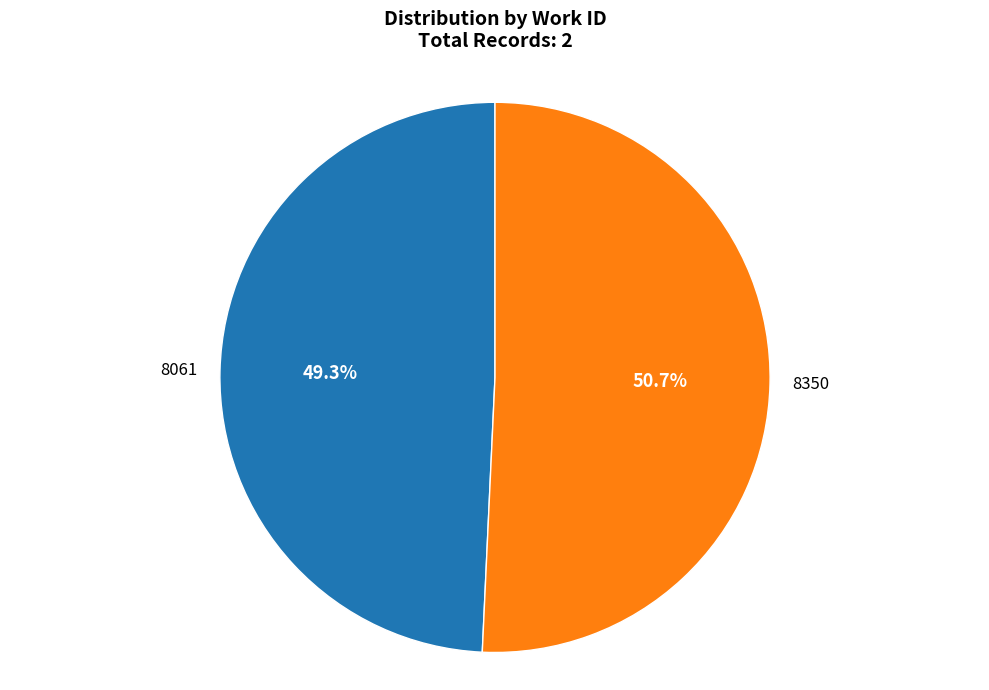

Approximately how many times larger is the value at 8061 compared to 8350?

1.0